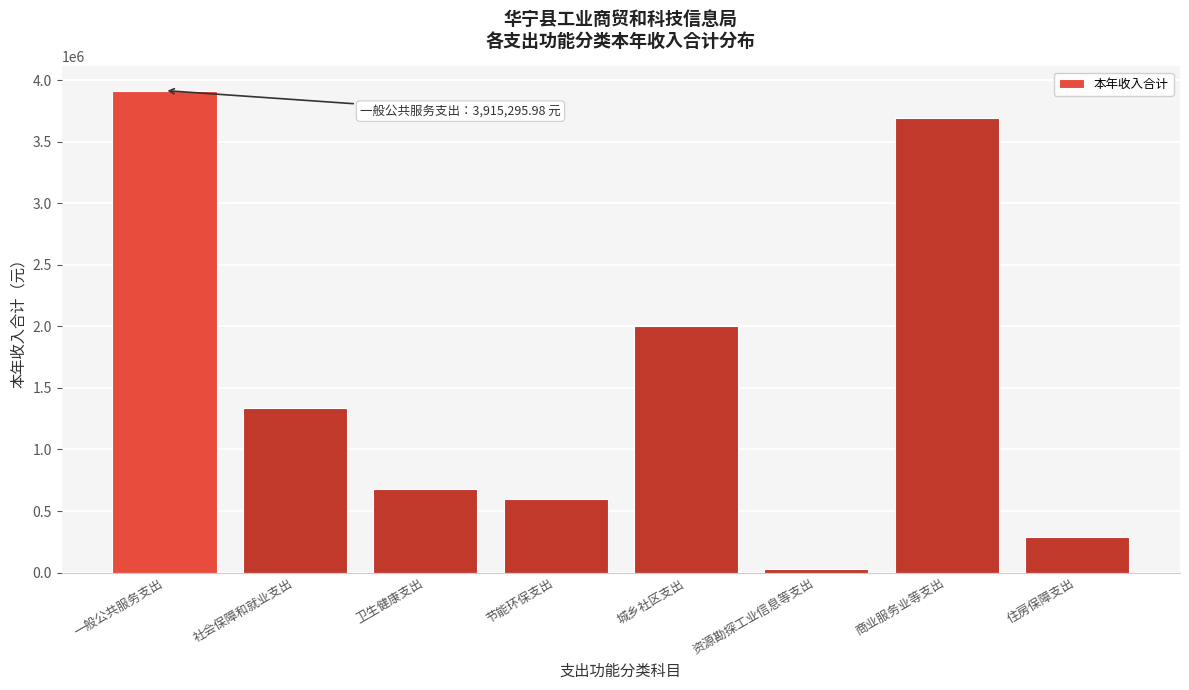

Reading left to right, extract all data points from this chart.

一般公共服务支出=3915296.0	社会保障和就业支出=1339480.3	卫生健康支出=680039.8	节能环保支出=600000.0	城乡社区支出=2000000.0	资源勘探工业信息等支出=29826.9	商业服务业等支出=3693000.0	住房保障支出=285579.0